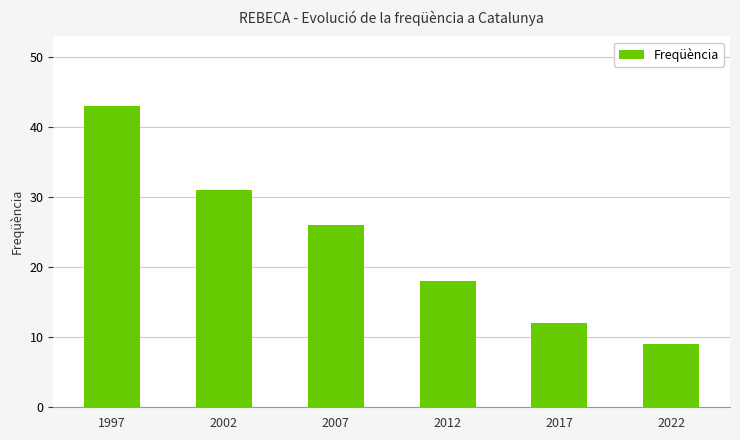

How many values are below 26?

3